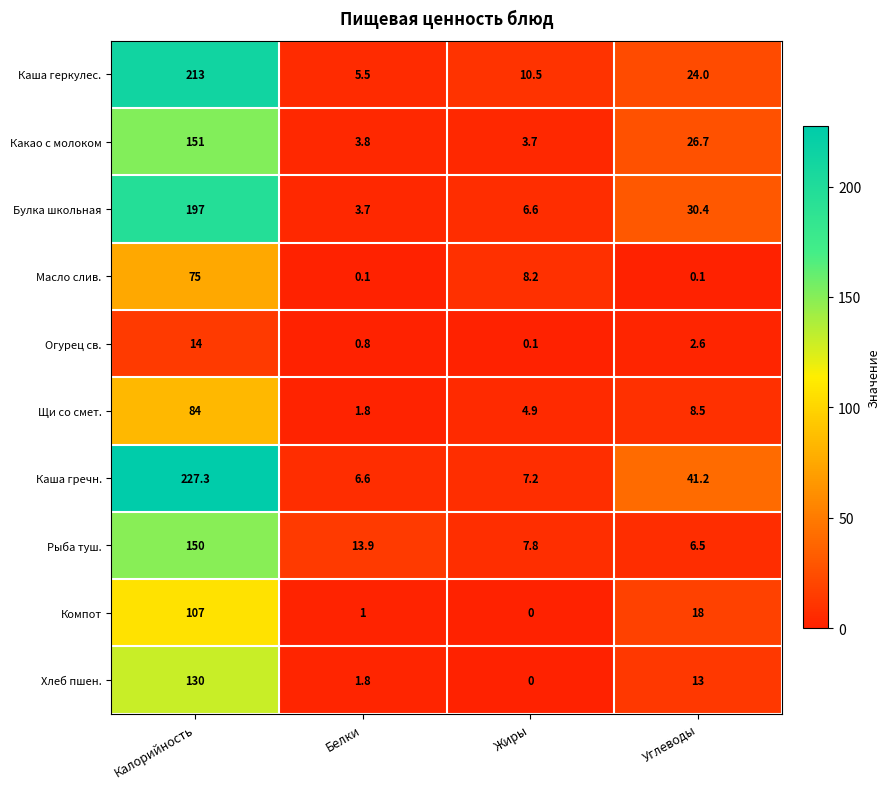

Which series has the largest total across all categories?

Каша гречн.